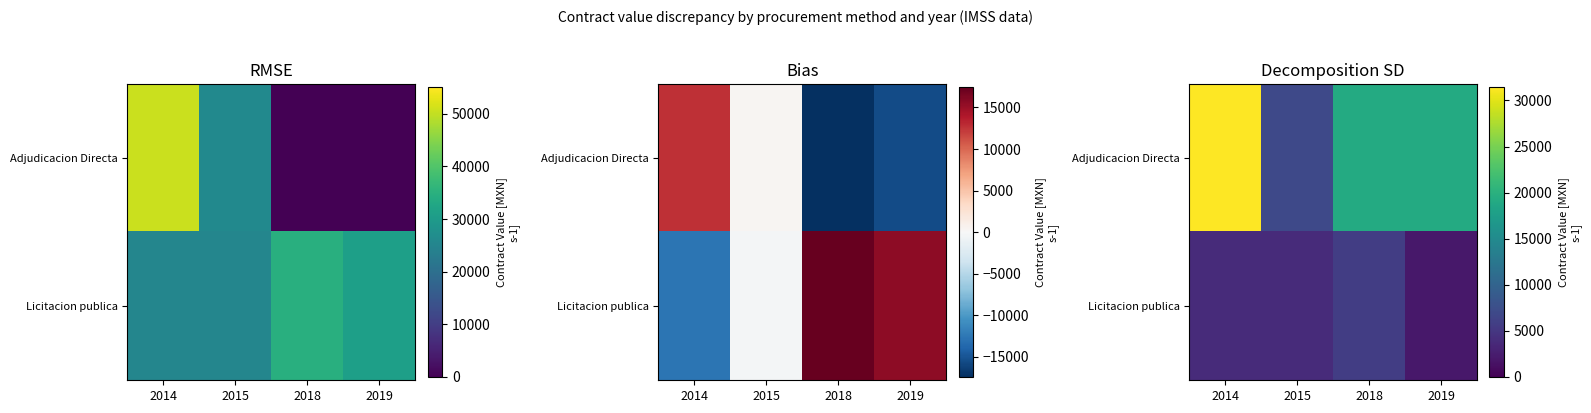

Which label corresponds to the largest value in the chart?

2014